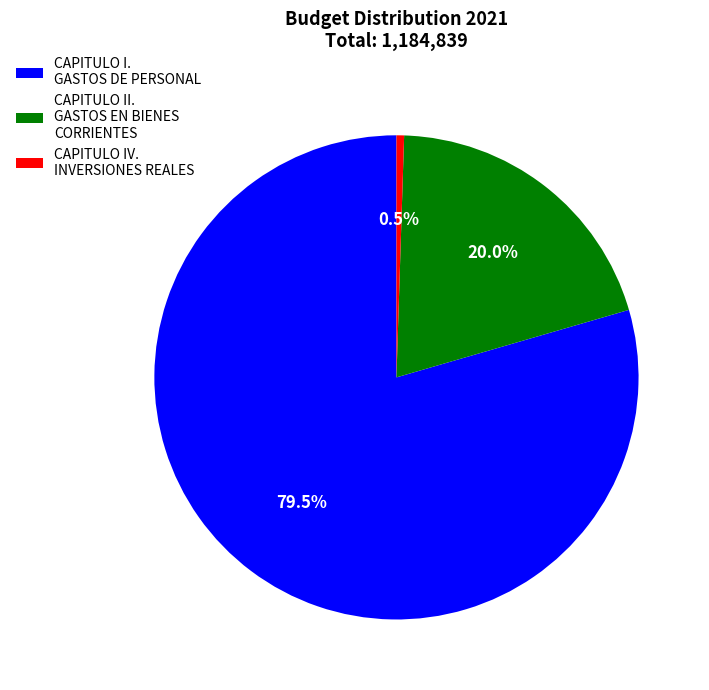

To the nearest percent, what is the difference between the largest and smallest slice percentages?

79%